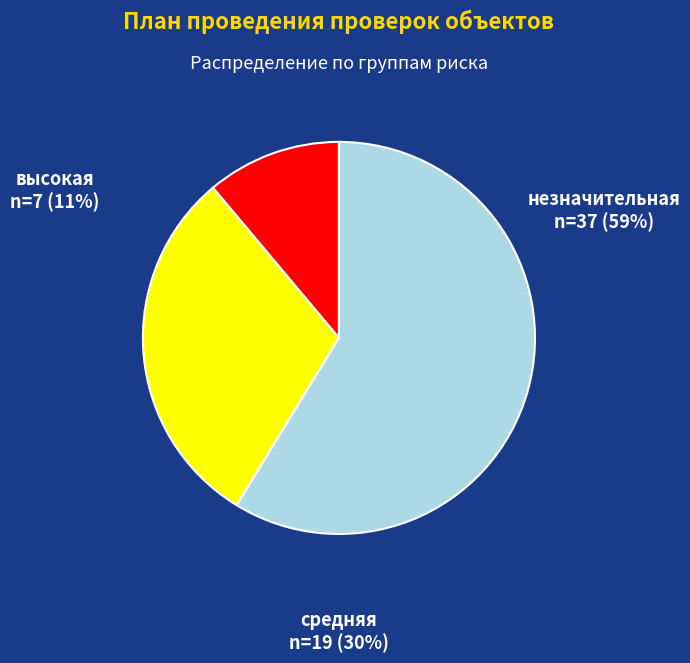

Which has a higher value, средняя or незначительная?

незначительная